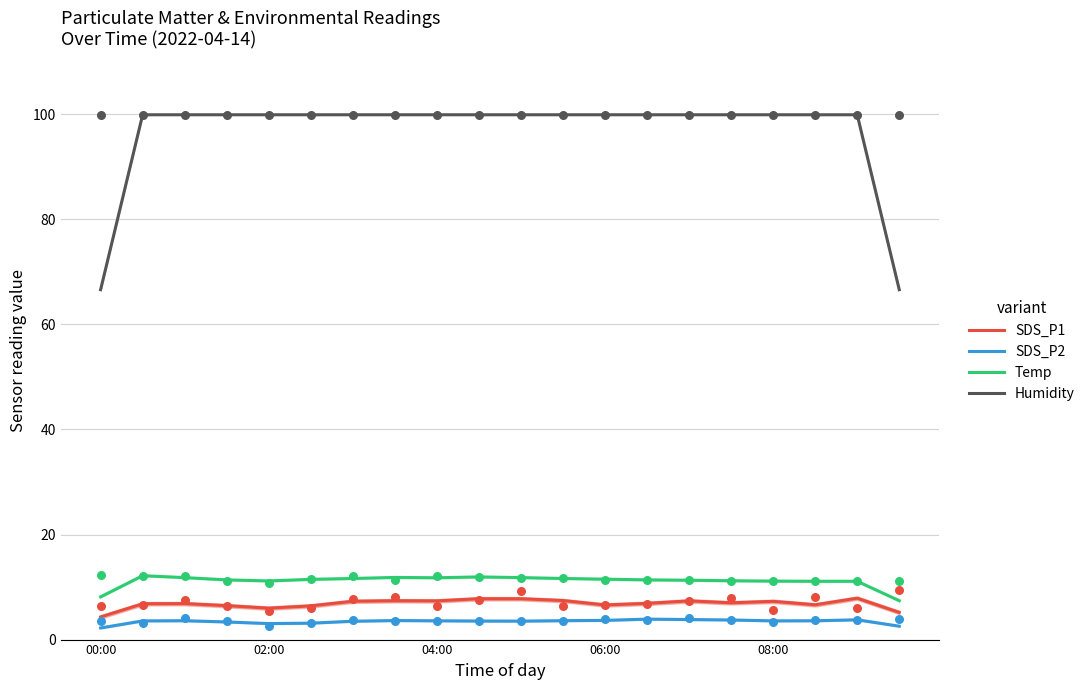

At how many categories does at least one series exceed 32?

20